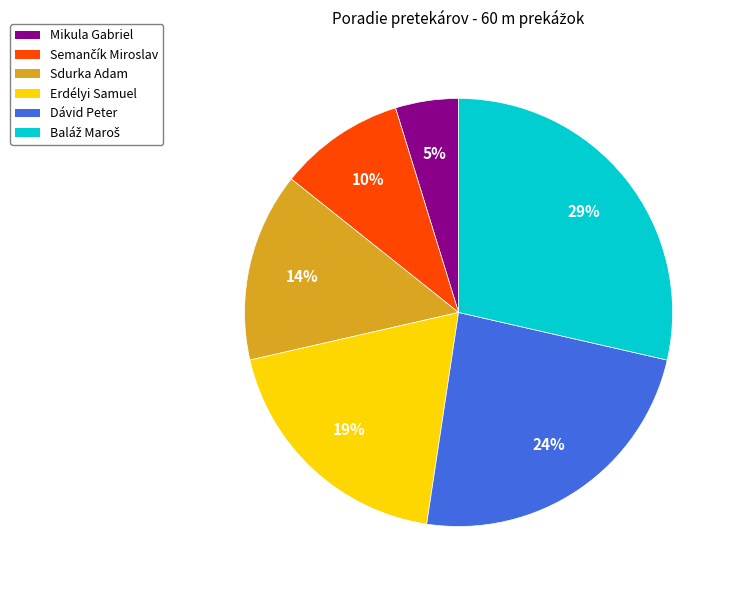

To the nearest percent, what is the difference between the Sdurka Adam and Dávid Peter slice percentages?

10%